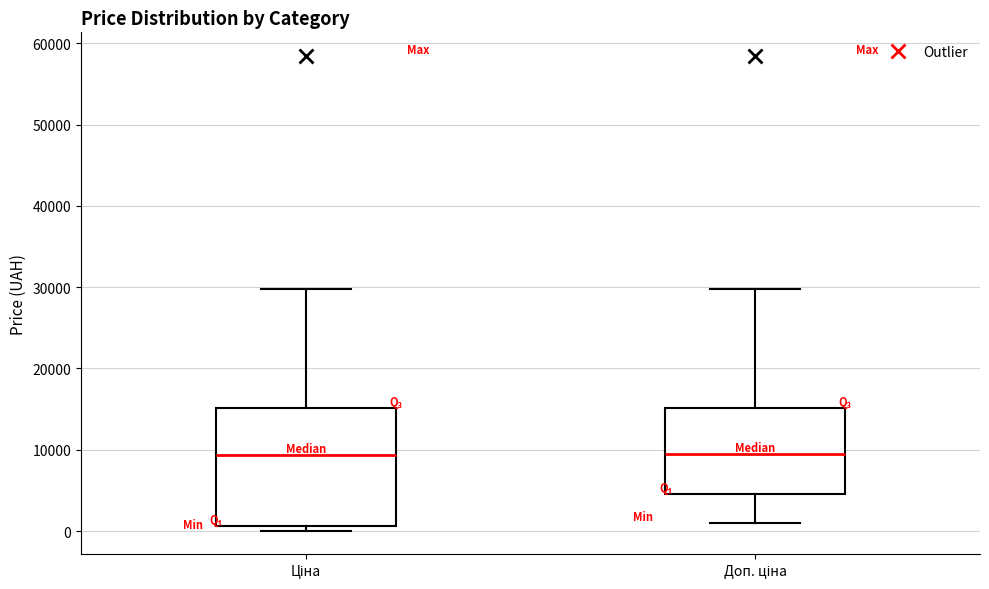

Which box is the tallest, from its lower edge to its upper edge?

Ціна